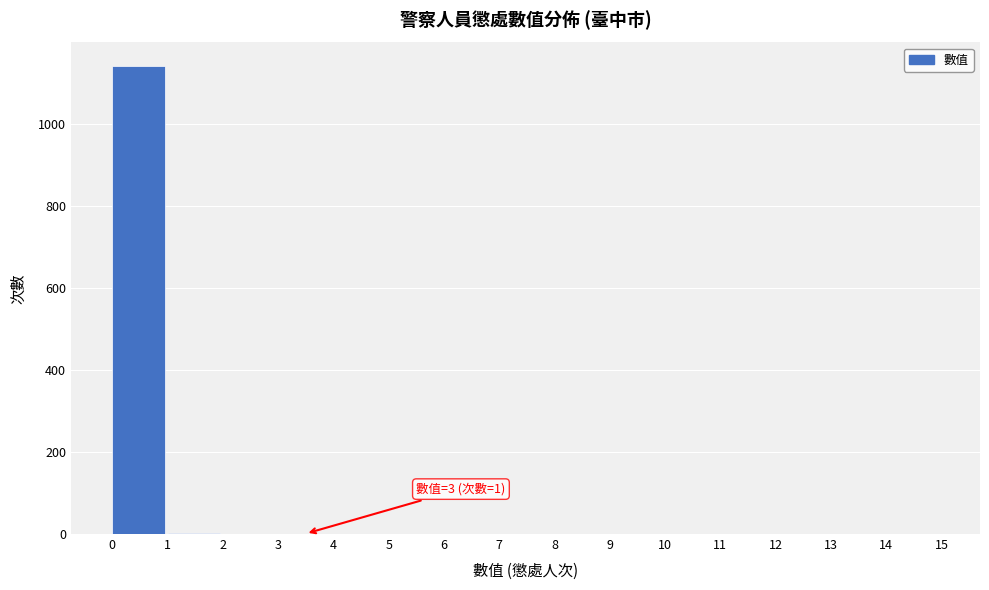

Over which range of the x-axis is the bar tallest?

0 to 1